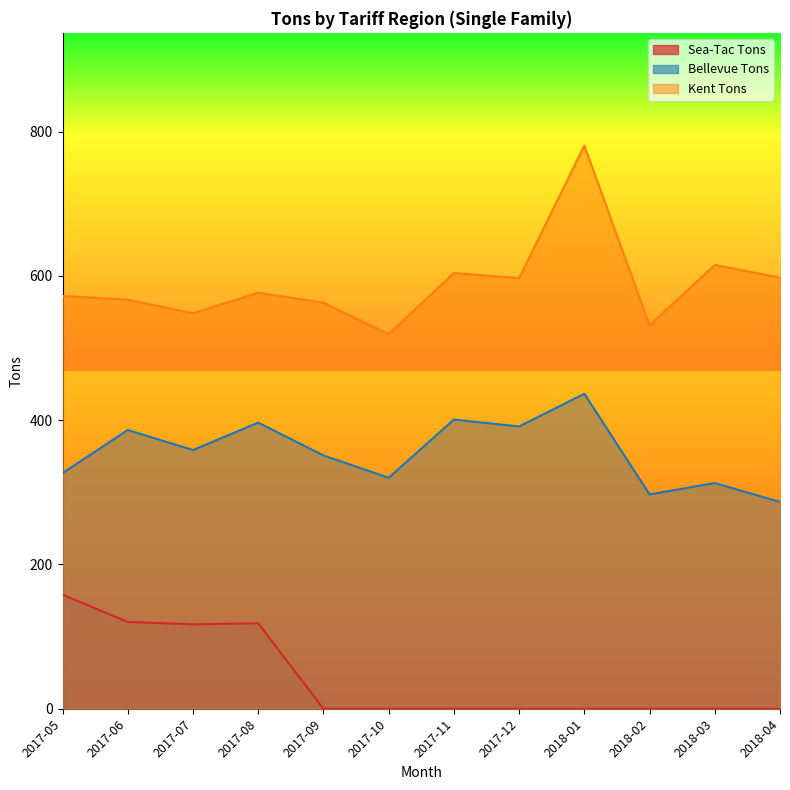

Which label corresponds to the smallest value in the chart?

2017-09